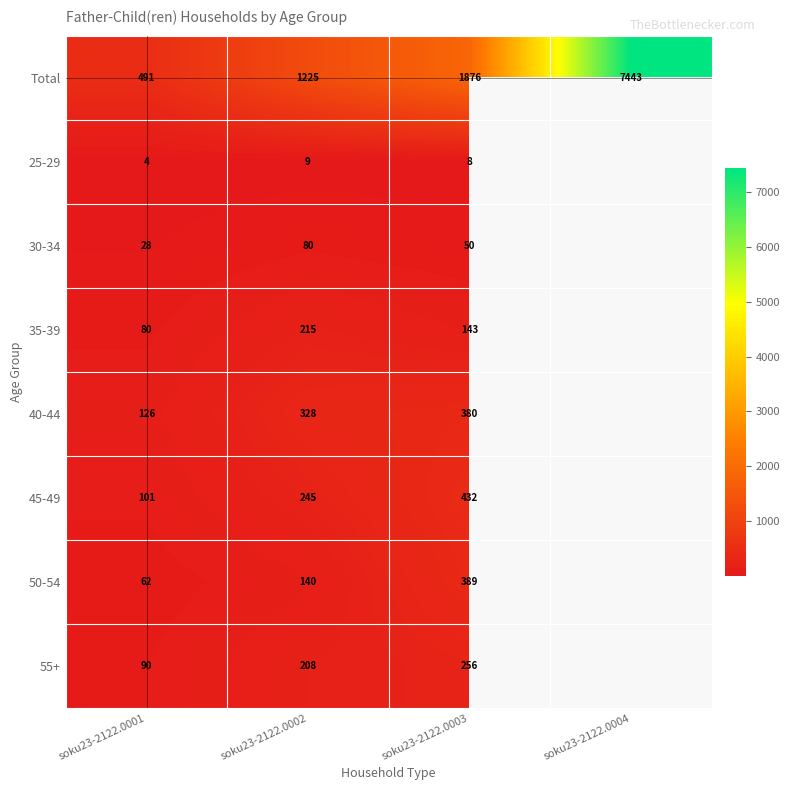

The 25-29 series shows 5 at soku23-2122.0001. True or false?

False